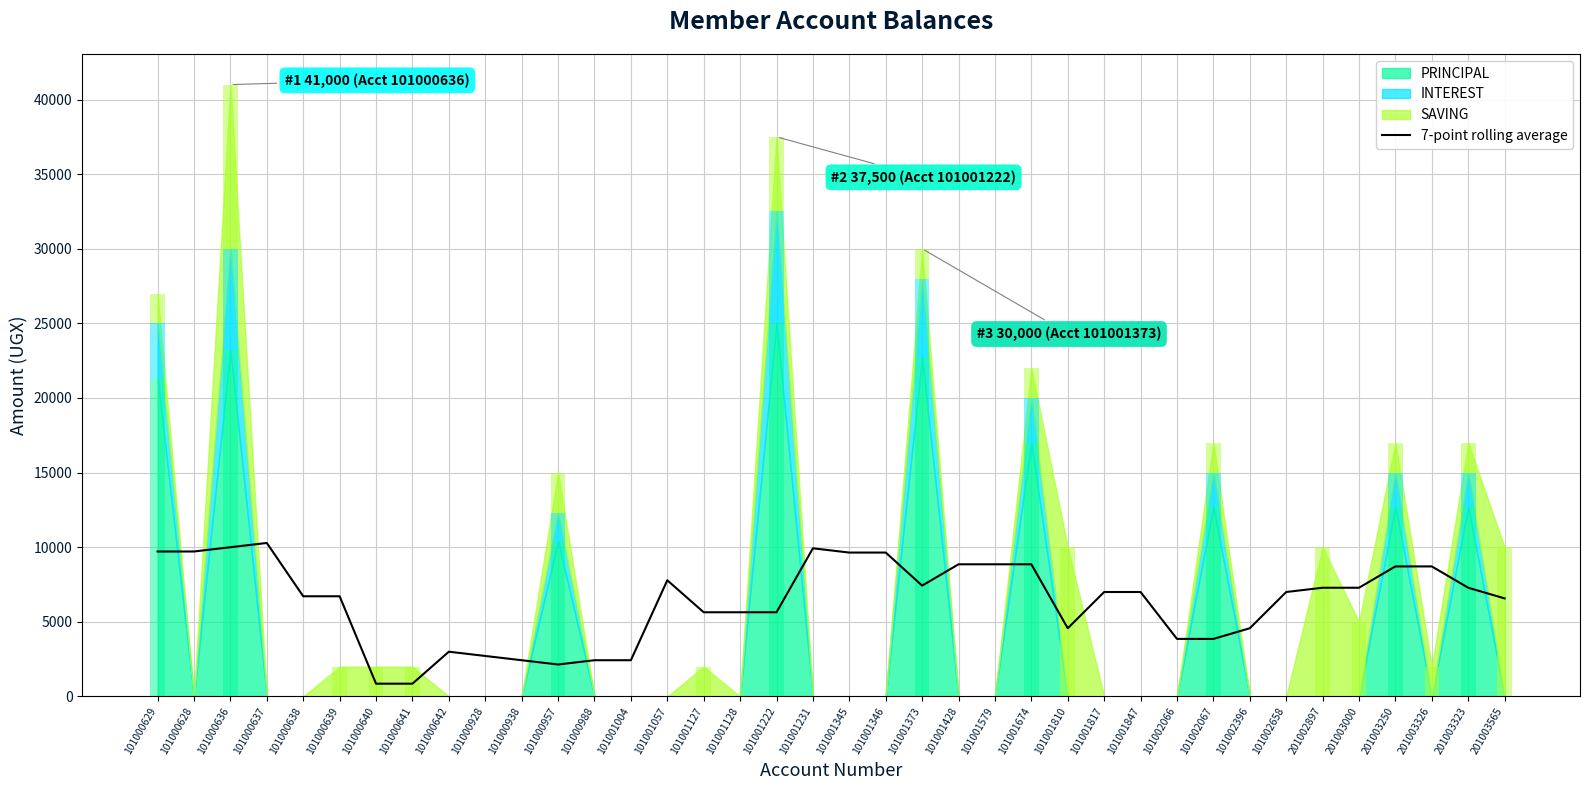

What is the difference between the maximum and minimum values?

9428.6